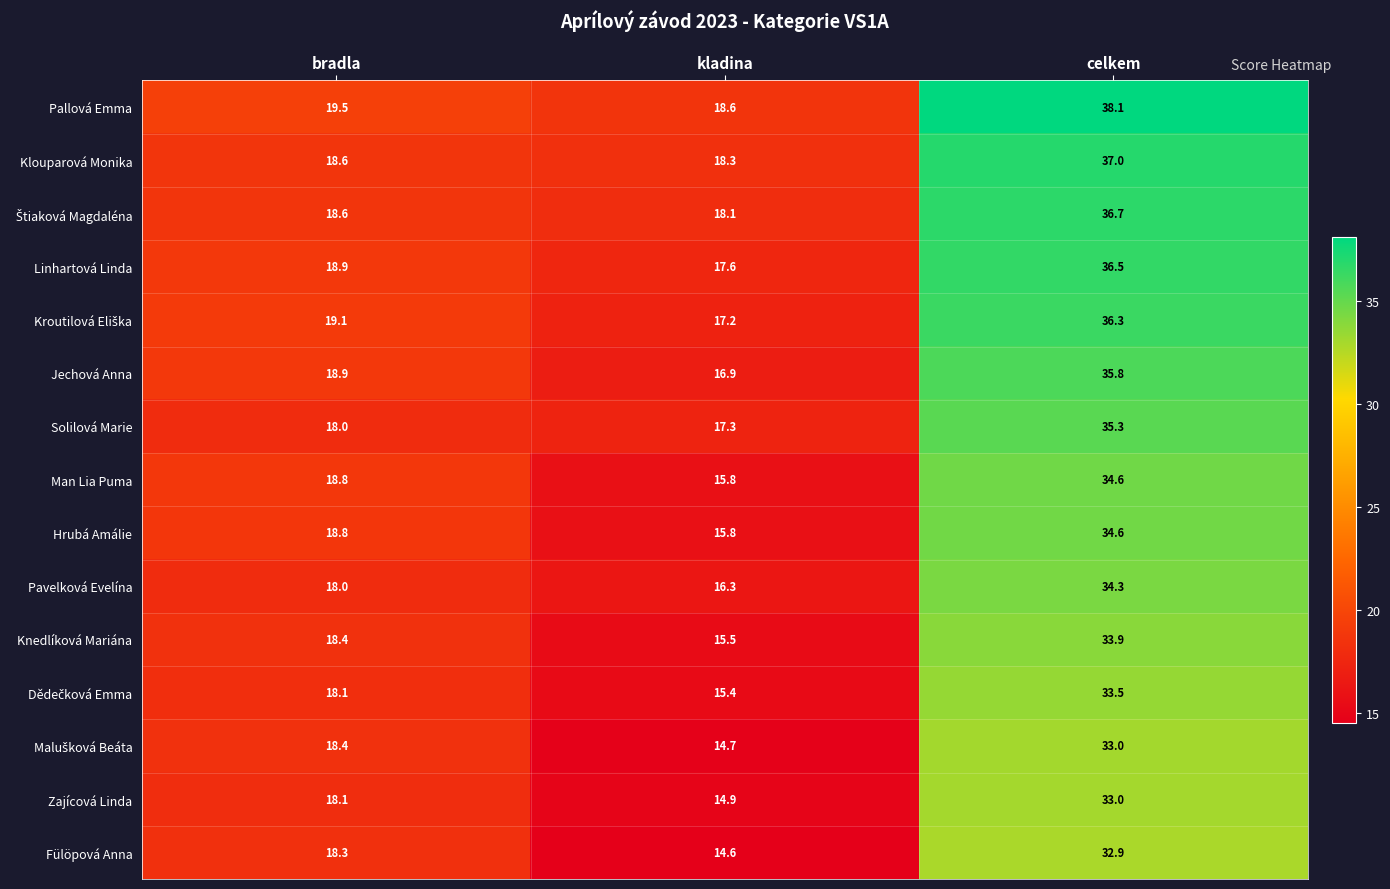

What is the greatest value displayed?

38.1